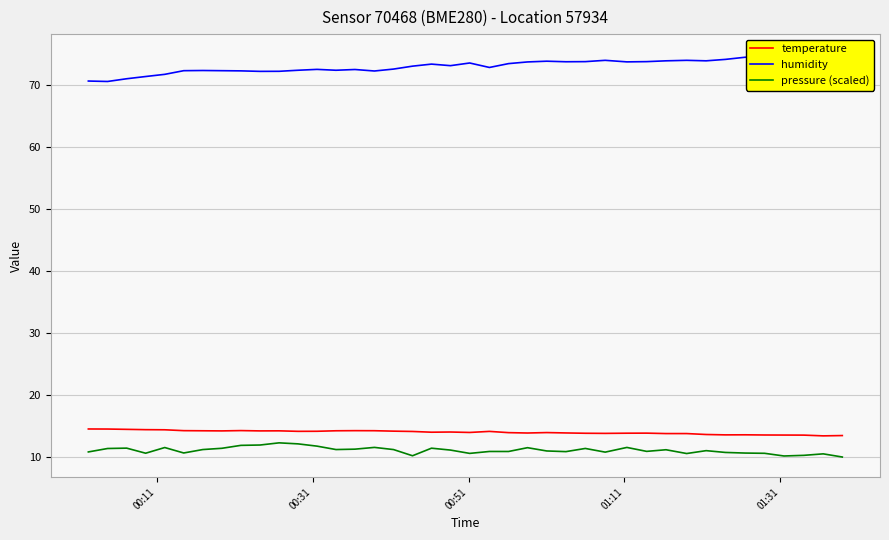

What is the maximum value for temperature?

14.5